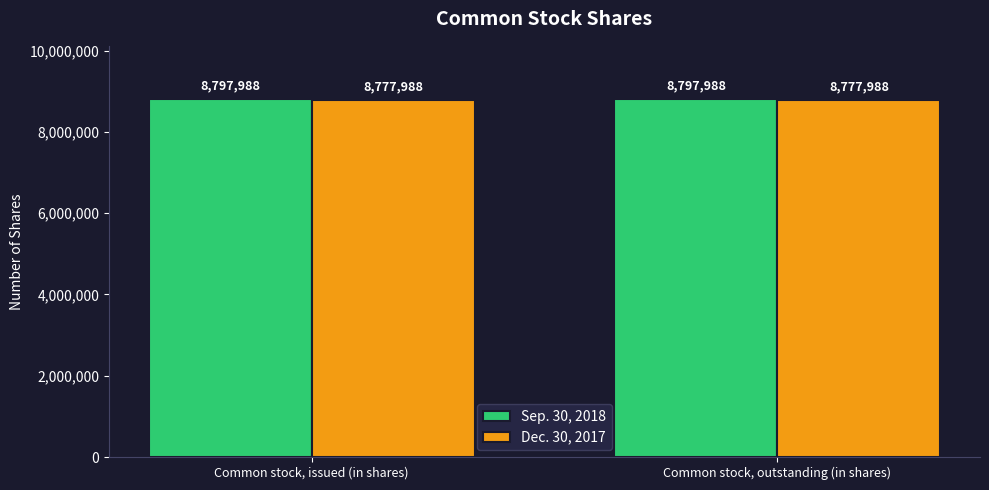

What is the greatest value displayed?

8797988